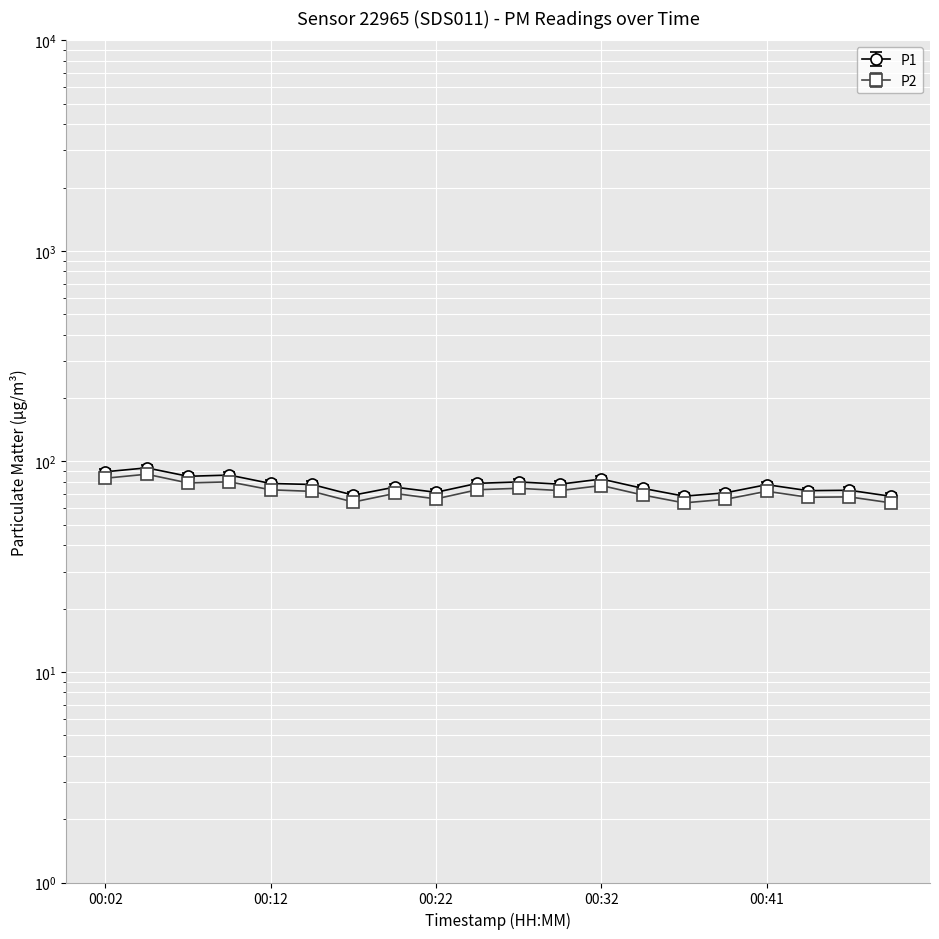

The value of P2 at 00:27 is 46.6. True or false?

False